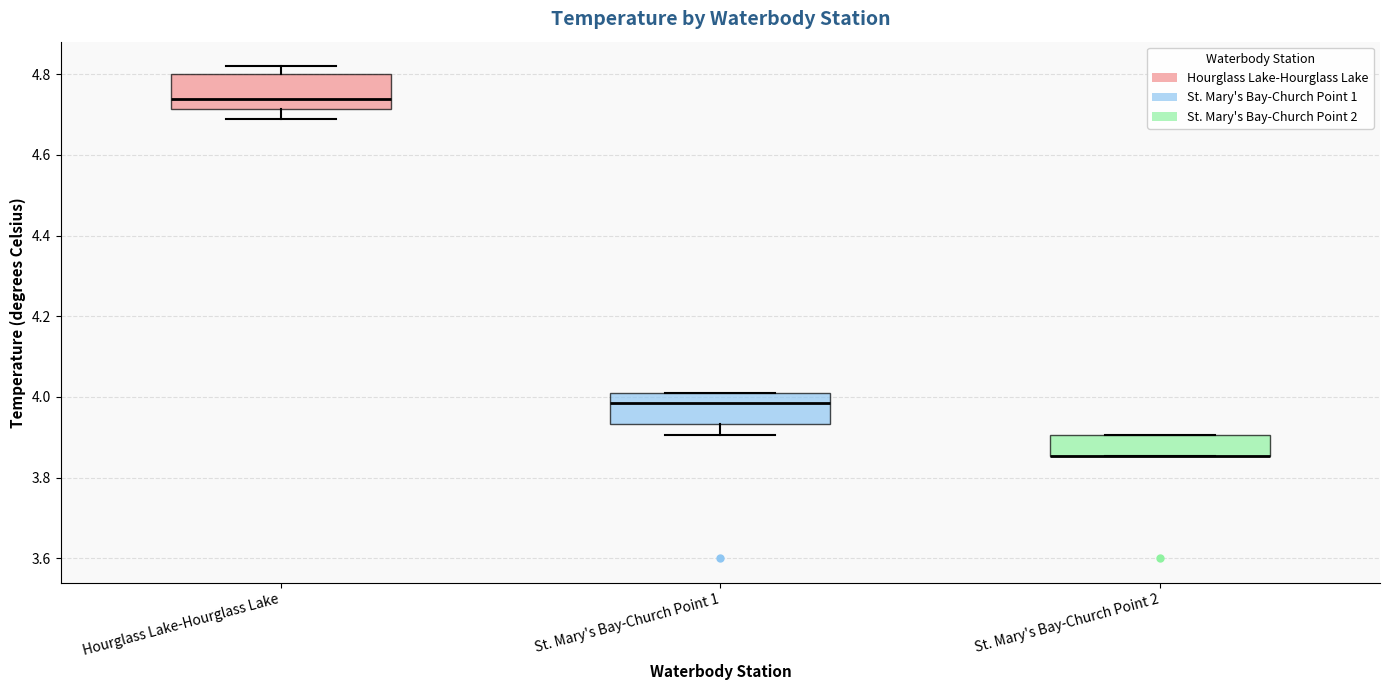

Reading left to right, read every box against the y-axis: the position of its median line, the range the box covers, and the ends of its whiskers. The values are not printed on the chart, so give them approximately, as read against the axis.

Hourglass Lake-Hourglass Lake: median 4.74, box 4.72 to 4.80, whiskers 4.68 to 4.82
St. Mary's Bay-Church Point 1: median 3.98, box 3.94 to 4.02, whiskers 3.90 to 4.02
St. Mary's Bay-Church Point 2: median 3.86 (drawn on the box's lower edge), box 3.86 to 3.90, whiskers 3.86 to 3.90